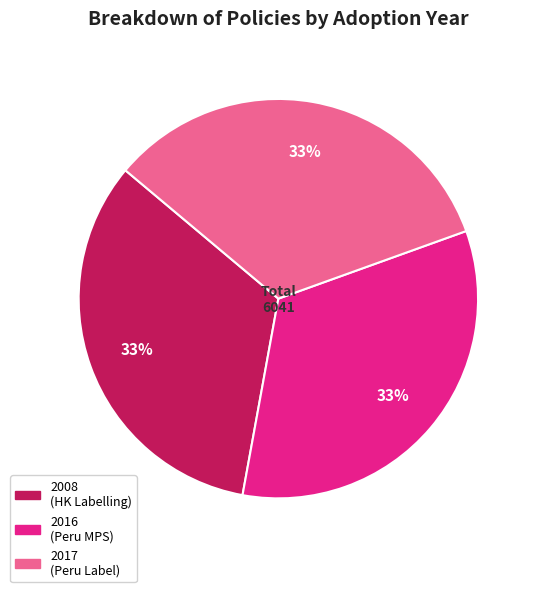

Is there a majority slice in this chart?

No